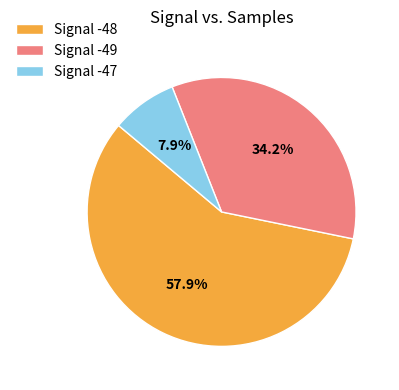

Which category has the biggest portion of the pie?

Signal -48